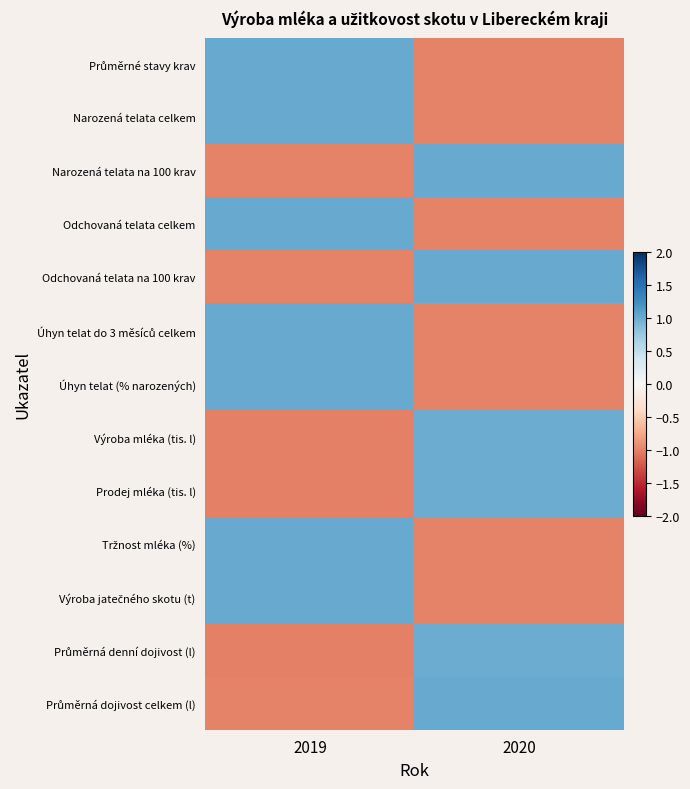

At which category is the sum across all series the highest?

2019